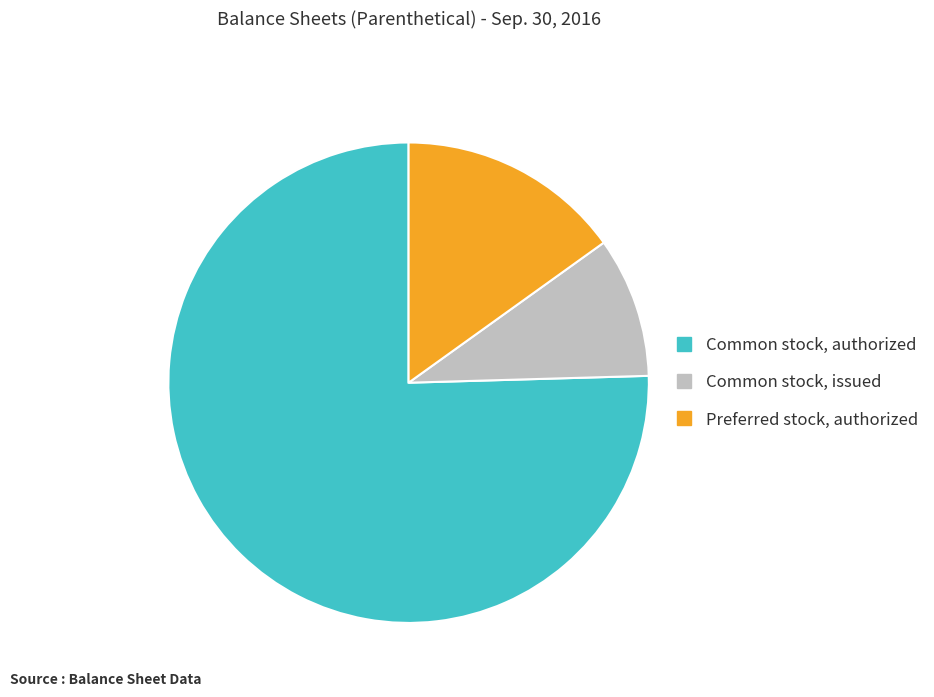

Is there a majority slice in this chart?

Yes